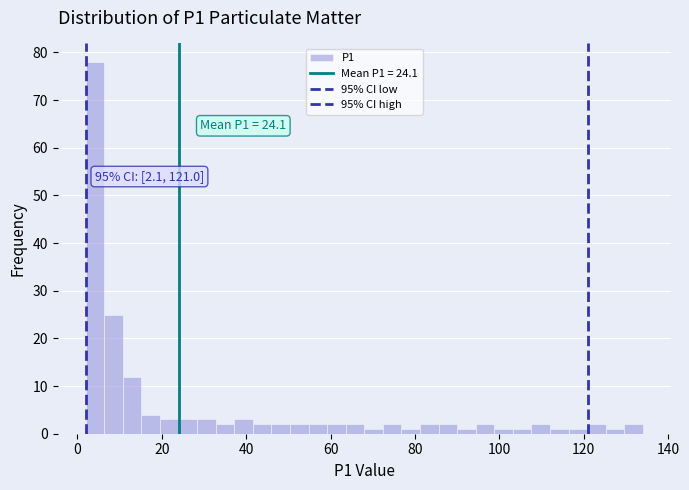

Read against the x-axis, roughly where is the centre of the tallest bar?

4